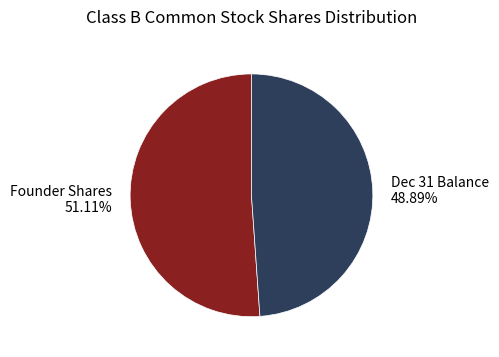

Which has a higher value, Dec 31 Balance 48.89% or Founder Shares 51.11%?

Founder Shares 51.11%